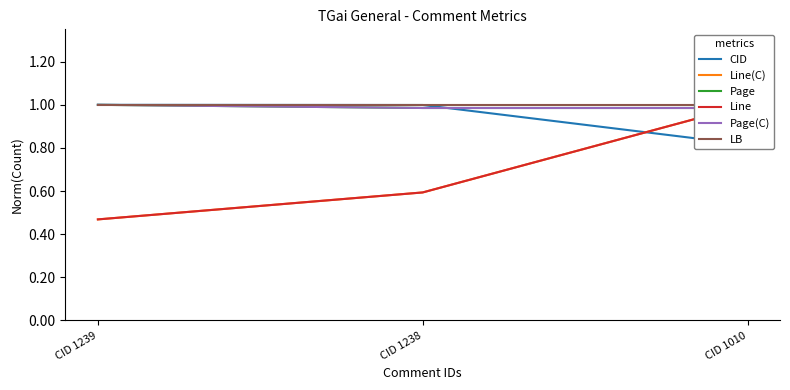

How many Page values are between 0 and 1?

3